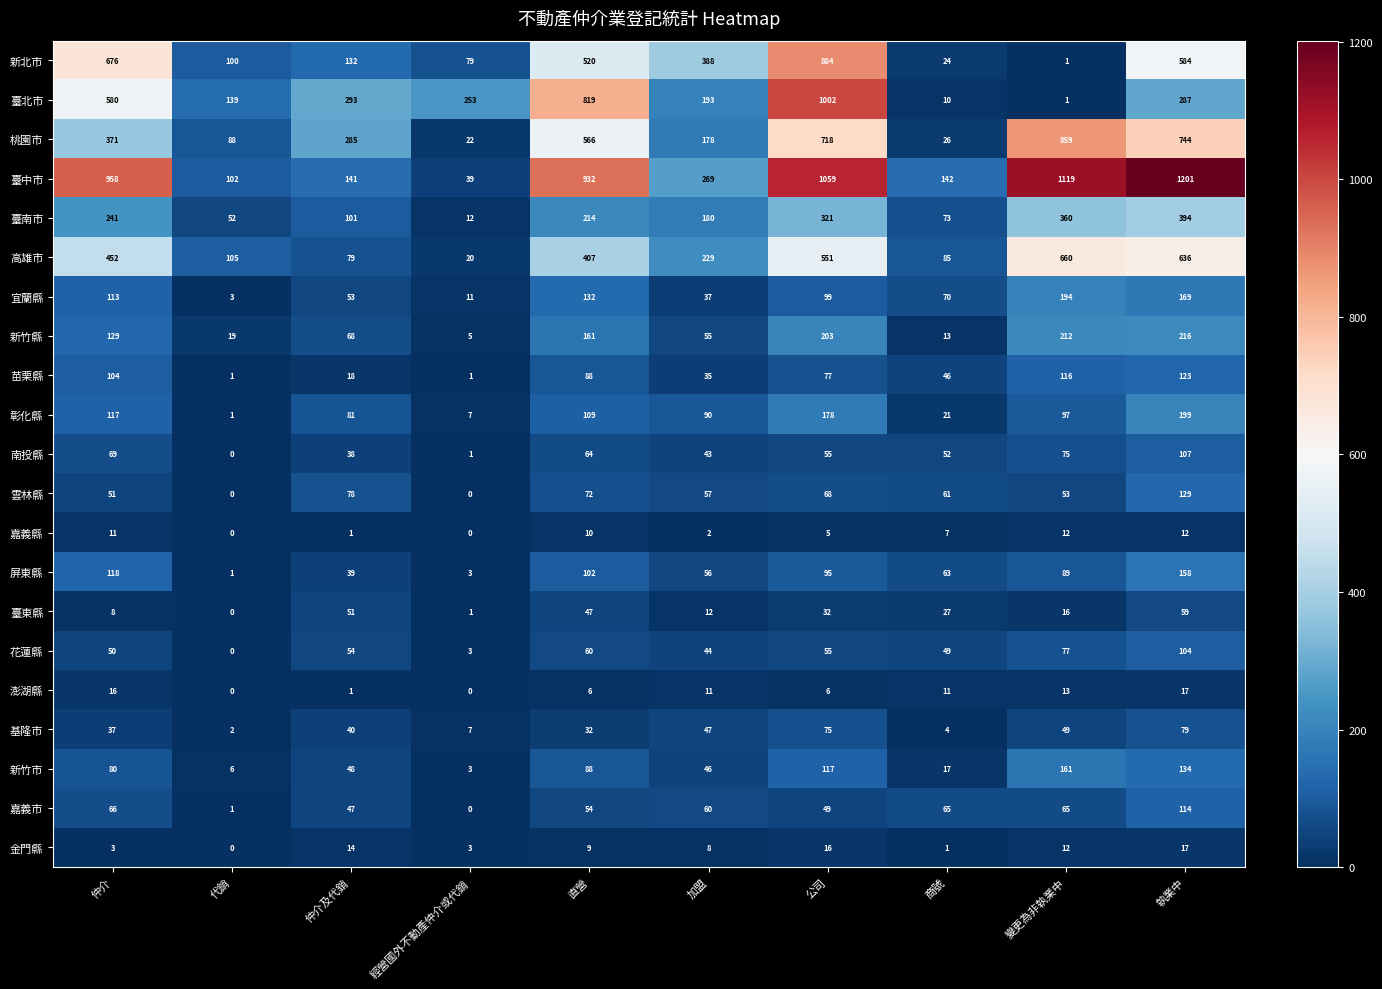

At which label does 臺北市 reach its peak?

公司